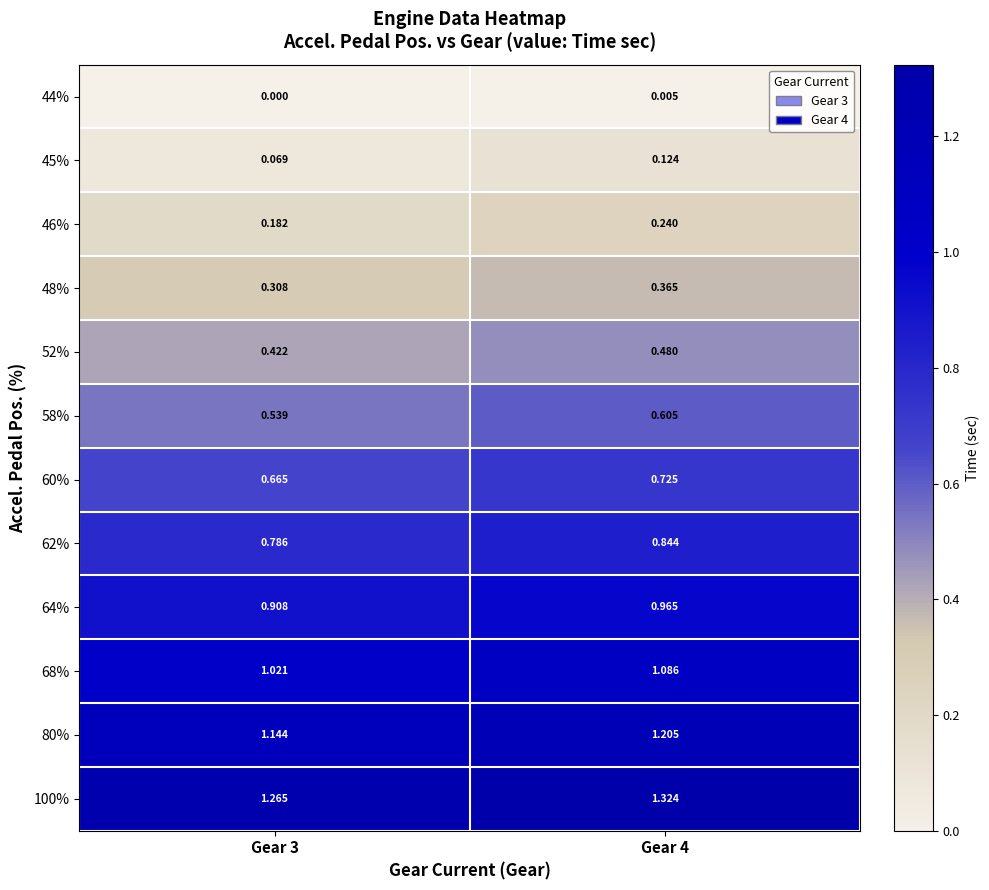

Is the value of 52% at Gear 4 greater than the value of 46% at Gear 4?

Yes